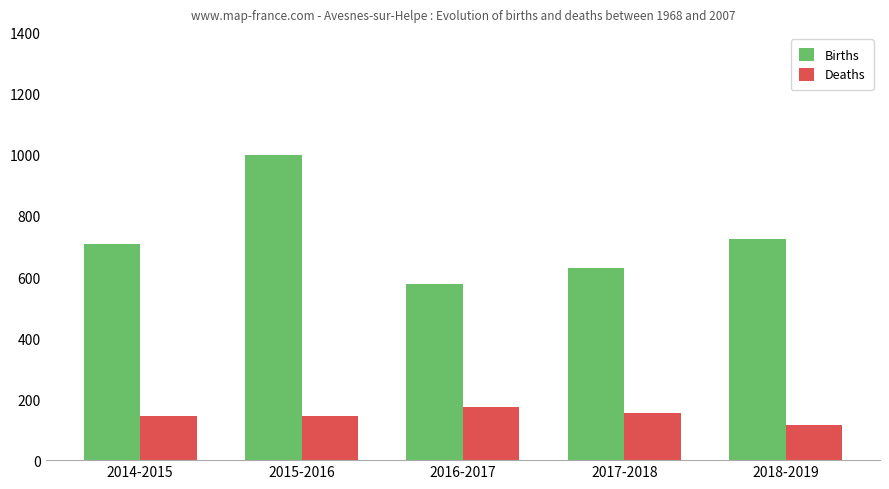

Which series has the widest spread of values?

Births